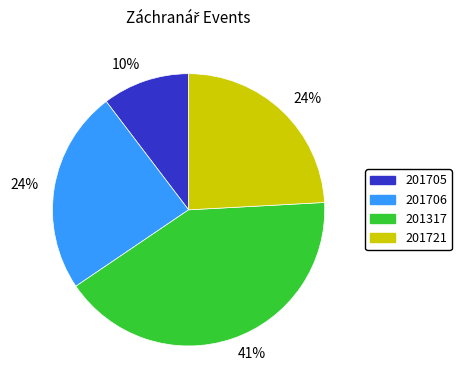

Is there a majority slice in this chart?

No